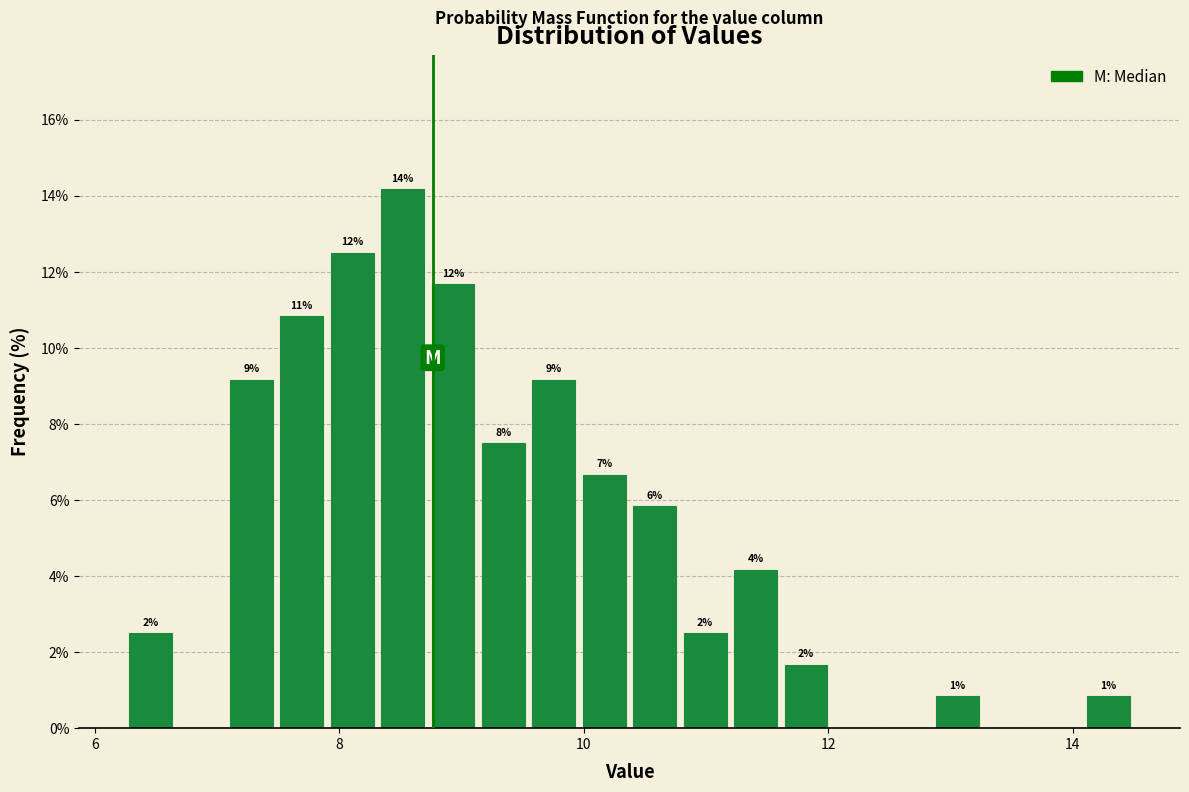

Around what value on the x-axis is the tallest bar? Give the approximate position of its centre, as read against the axis.

8.6